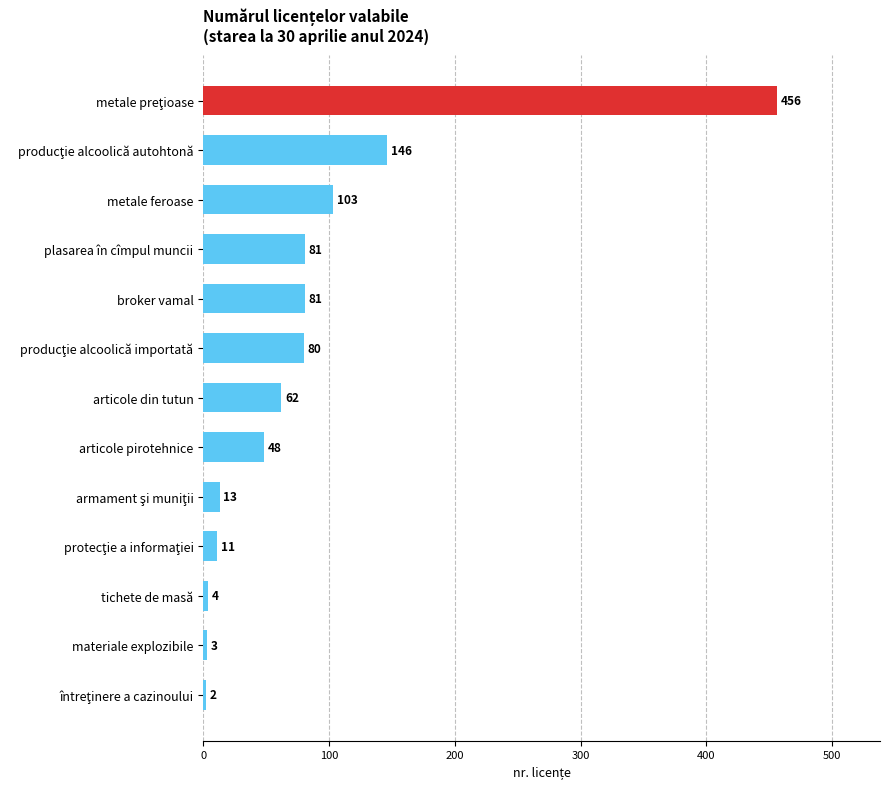

What is the value of the 10th bar from the top?

11